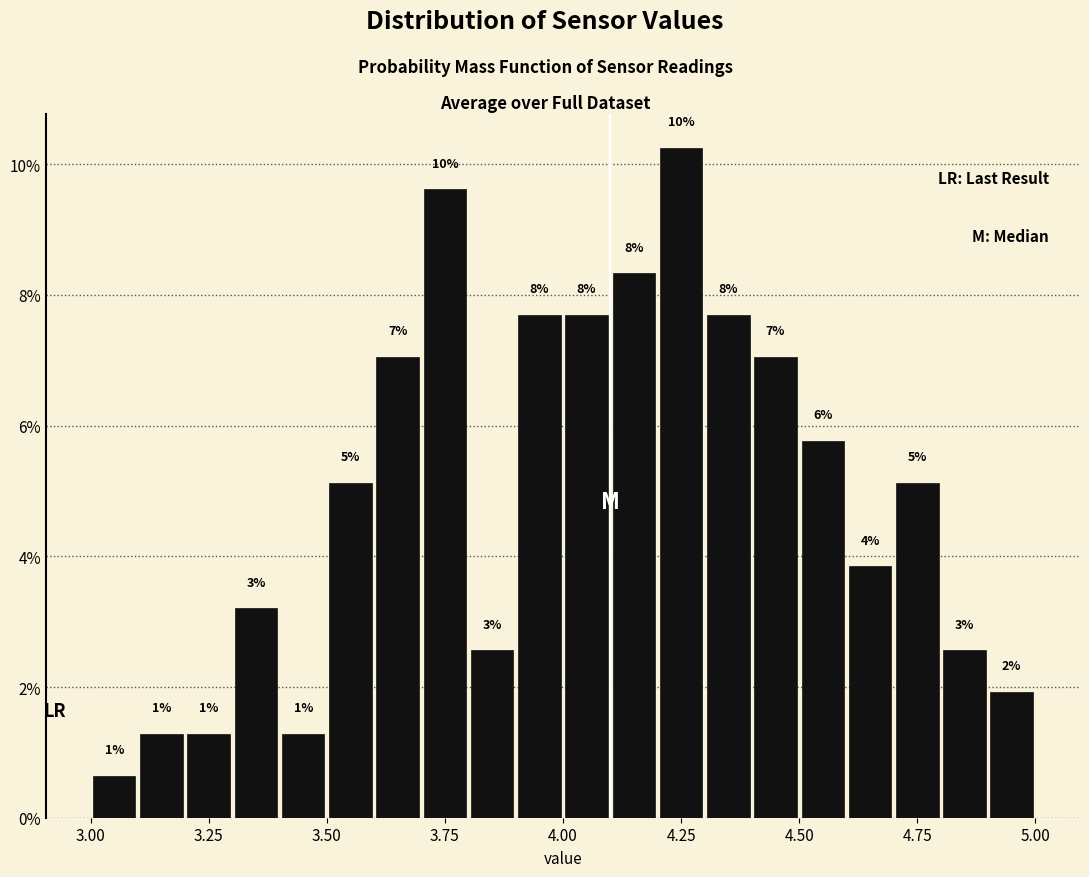

Read against the x-axis, roughly where is the centre of the tallest bar?

4.25